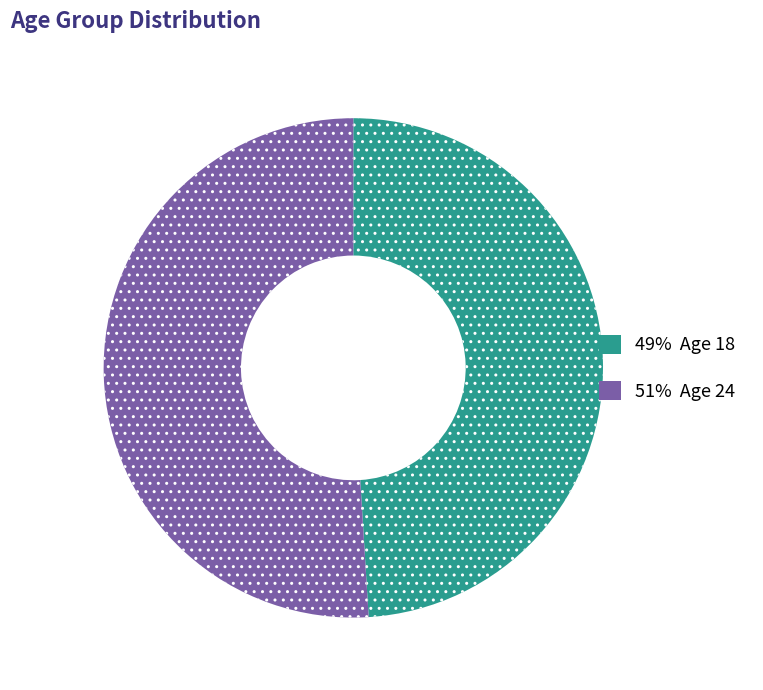

Is there a majority slice in this chart?

Yes